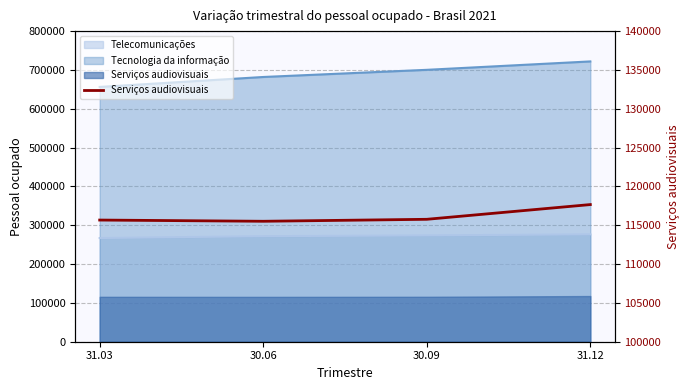

Approximately how many times larger is the value at 31.12 compared to 31.03?

1.0